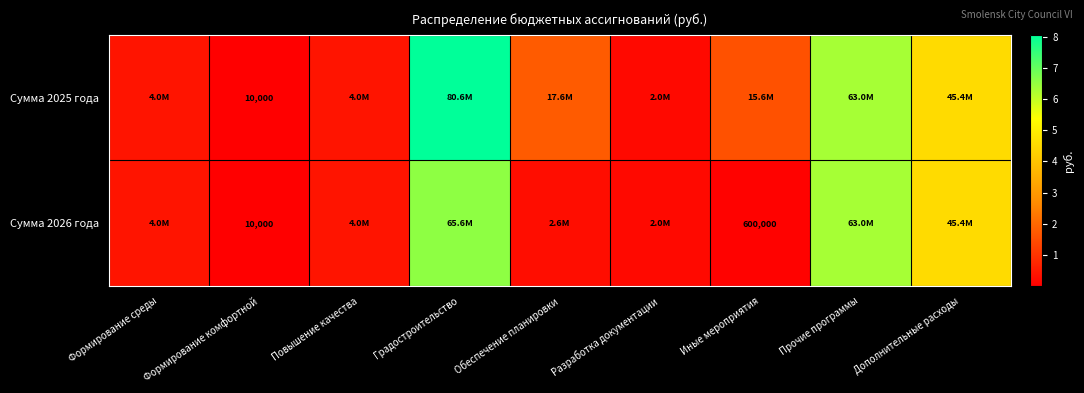

What is the total value across all series at Формирование комфортной?

20000